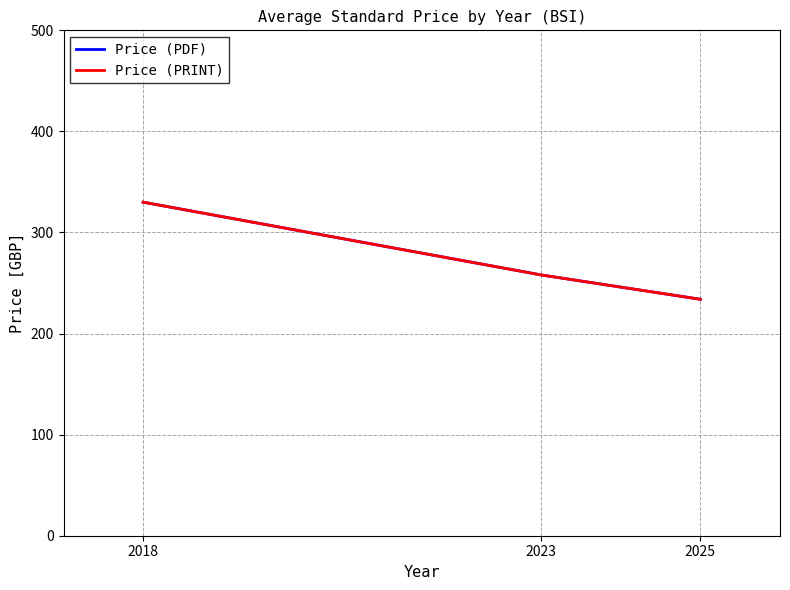

What is the value of the Price (PDF) point at the 3rd from the left?

233.9